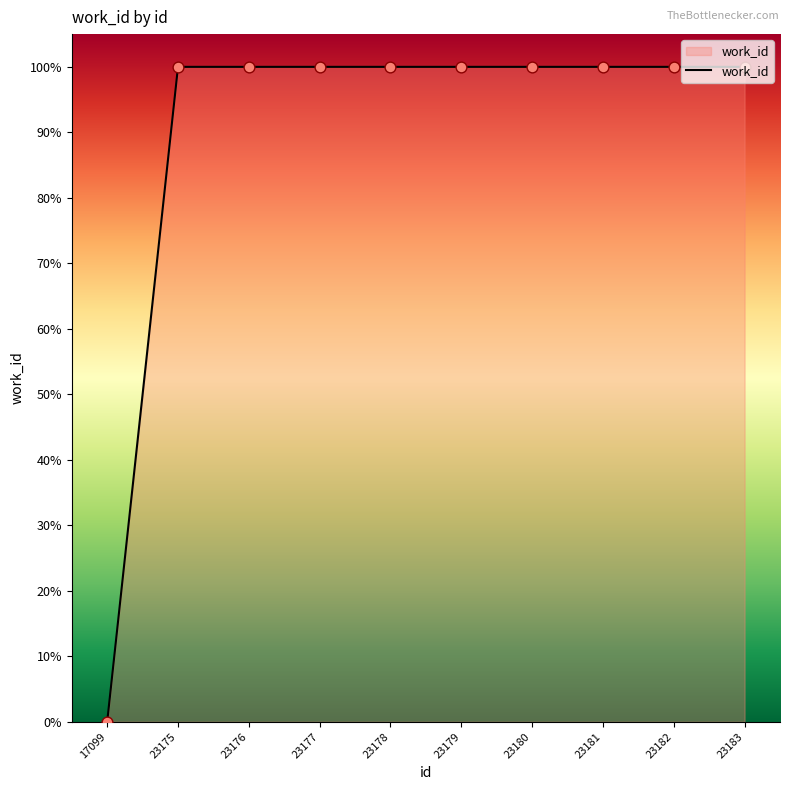

Between 23183 and 23182, which is larger?

23183